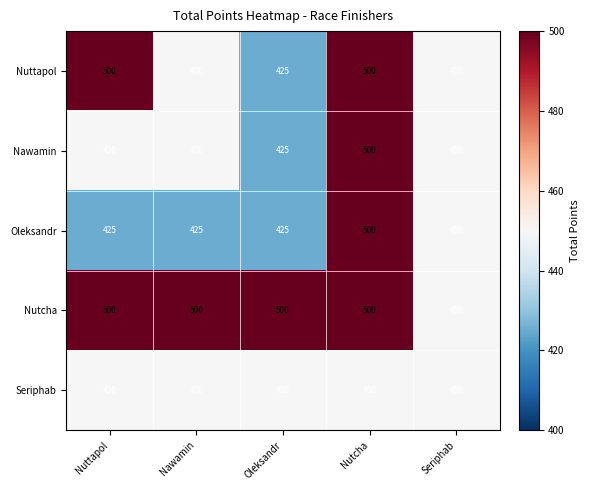

What is the maximum value shown in the chart?

500